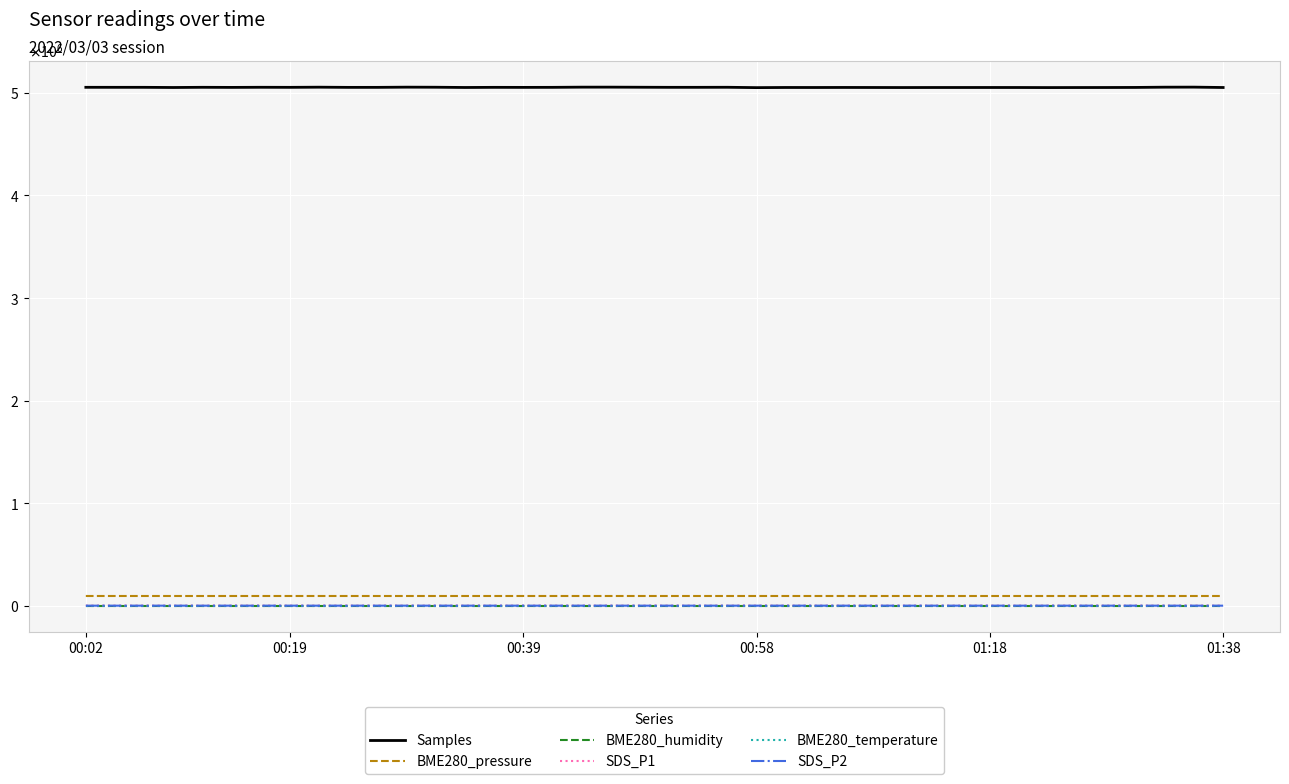

What are all the series names shown in the legend?

Samples, BME280_pressure, BME280_humidity, SDS_P1, BME280_temperature, SDS_P2